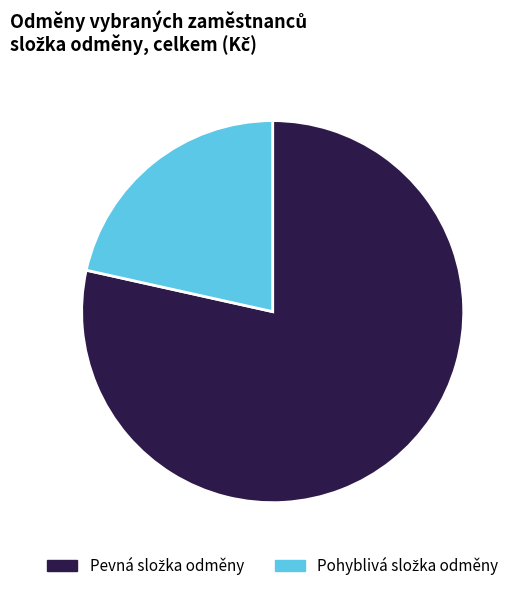

Is there any slice that represents more than half of the pie?

Yes